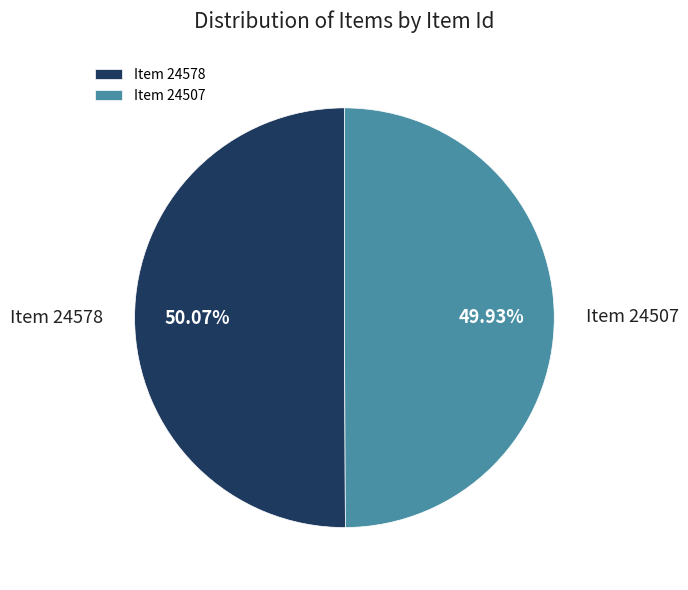

Does any single category account for the majority?

Yes